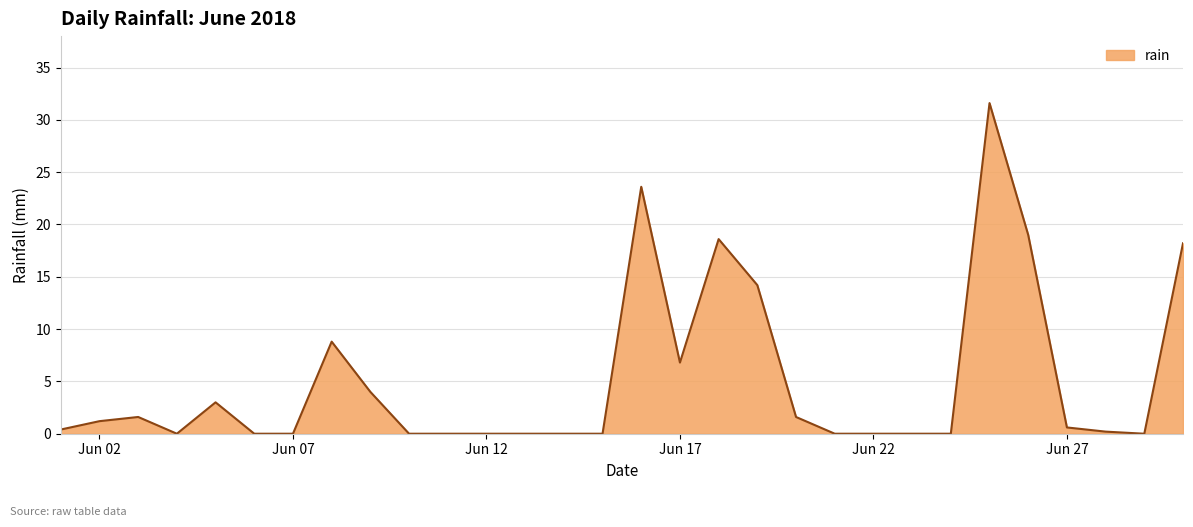

What is the maximum value shown in the chart?

31.6